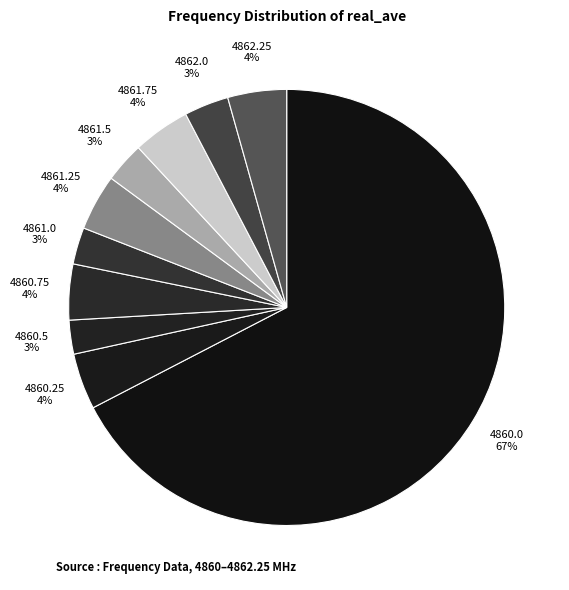

Is the sum of 4861.75 4% and 4860.25 4% greater than half?

No